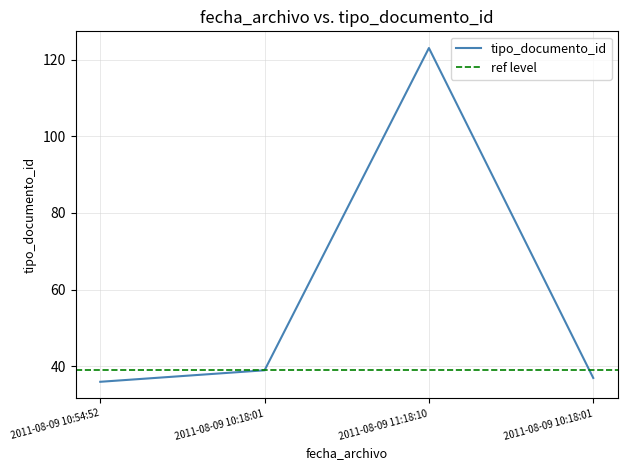

Which label corresponds to the smallest value in the chart?

2011-08-09 10:54:52